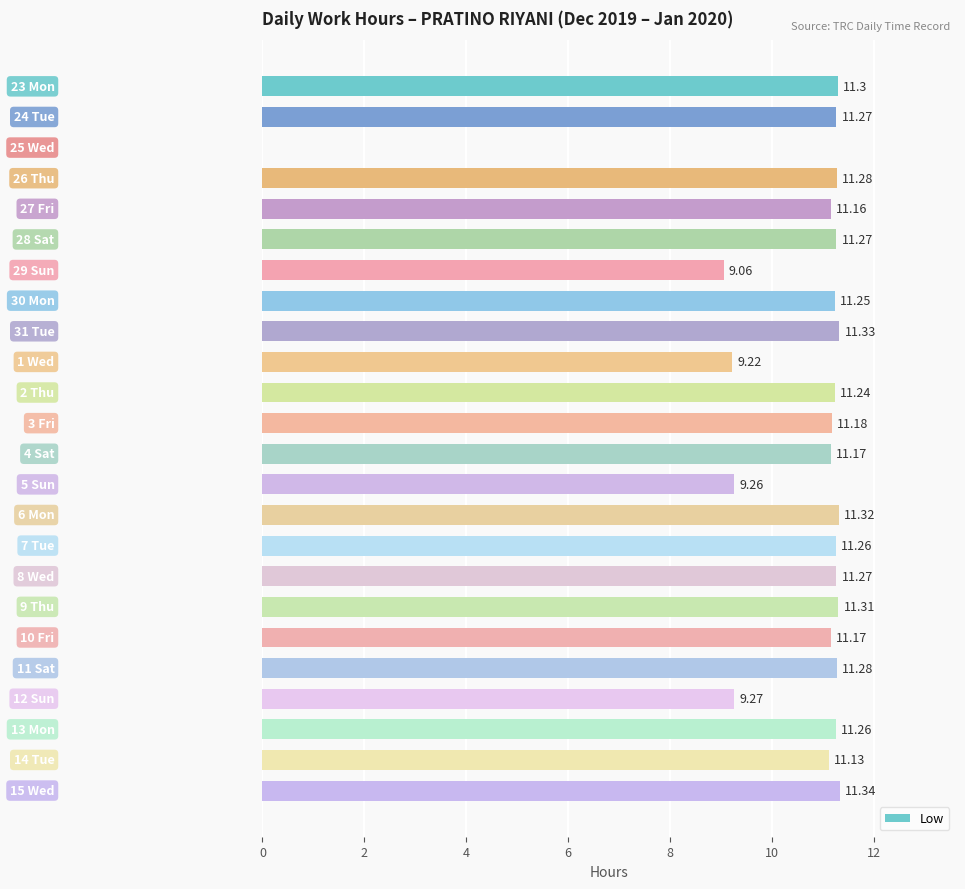

Does the chart contain stacked bars?

No